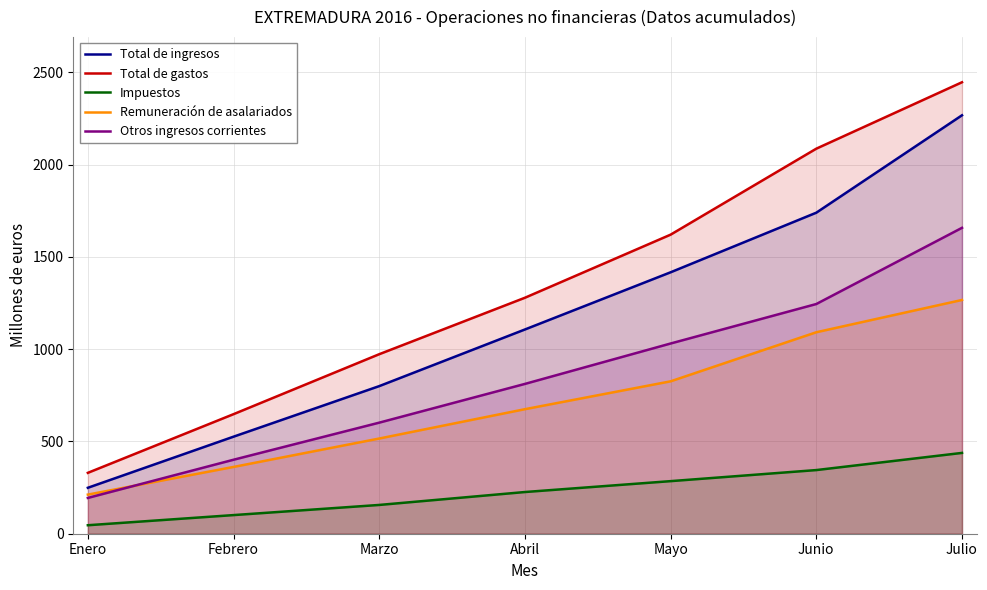

Where is Remuneración de asalariados nearest to the value 739?

Abril